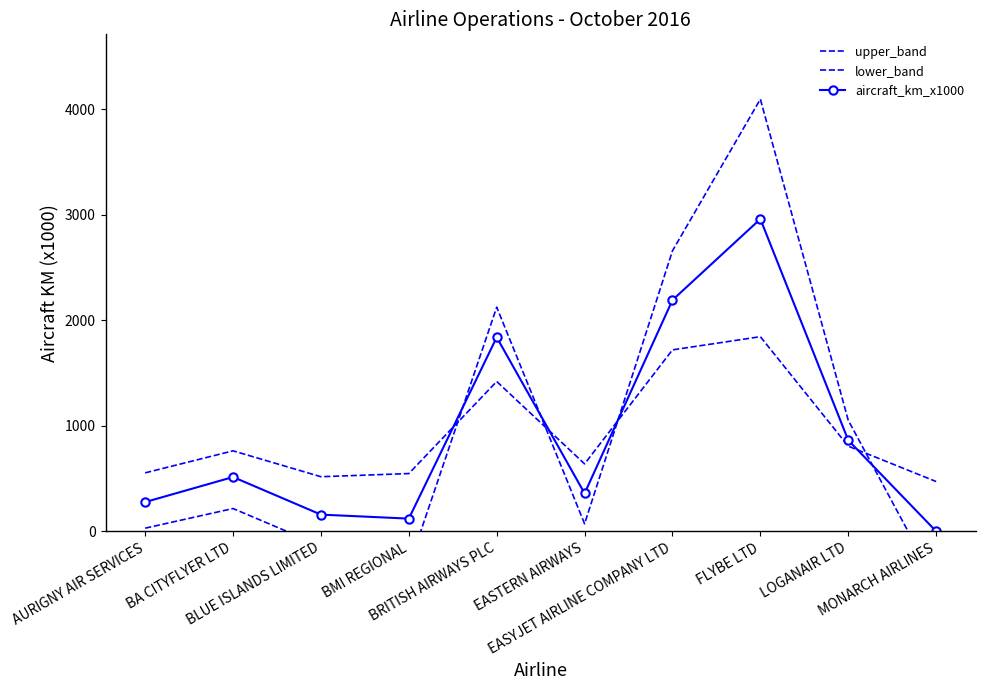

What is the highest value of the lower_band series?

1843.9